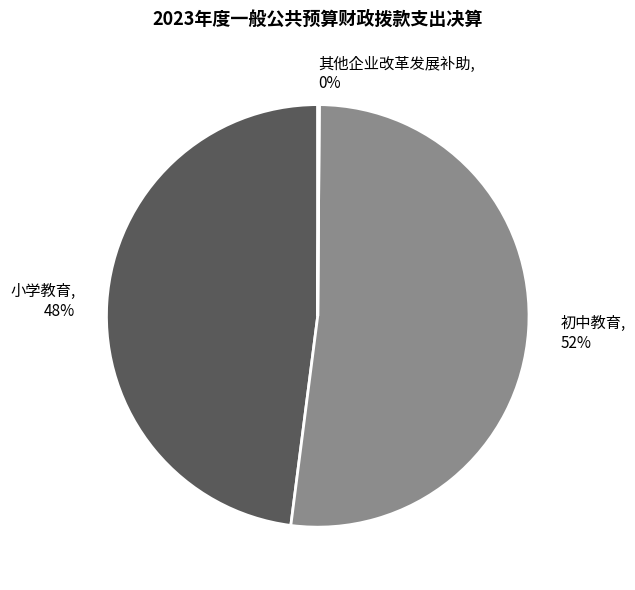

Does 初中教育 account for over 50% of the chart?

Yes